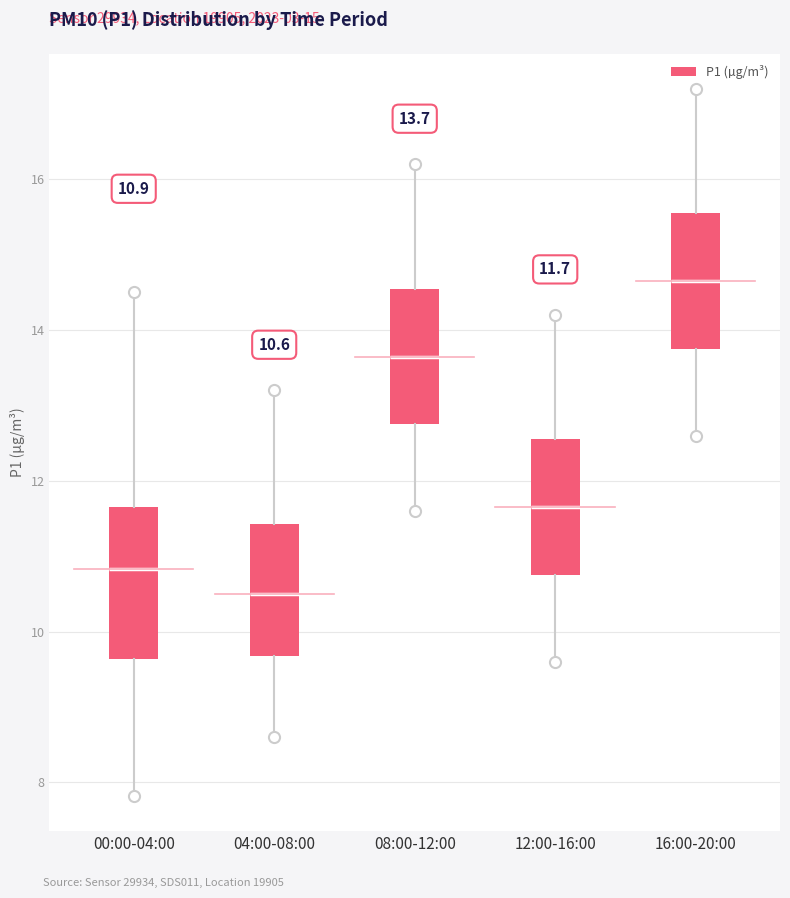

Comparing the boxes themselves (not the whiskers), which one is the tallest?

00:00-04:00